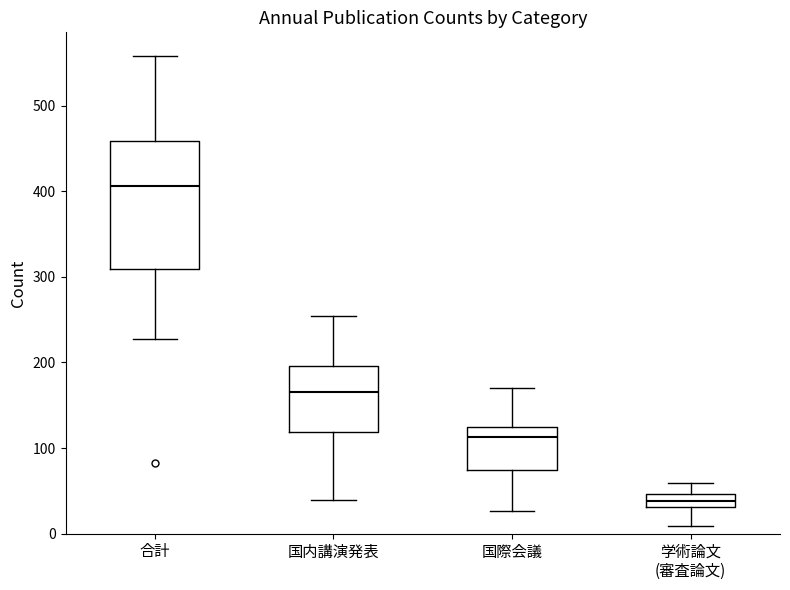

Reading left to right, read every box against the y-axis: the position of its median line, the range the box covers, and the ends of its whiskers. The values are not printed on the chart, so give them approximately, as read against the axis.

合計: median 410, box 310 to 460, whiskers 230 to 560
国内講演発表: median 170, box 120 to 200, whiskers 40 to 250
国際会議: median 110, box 70 to 120, whiskers 30 to 170
学術論文 (審査論文): median 40, box 30 to 50, whiskers 10 to 60